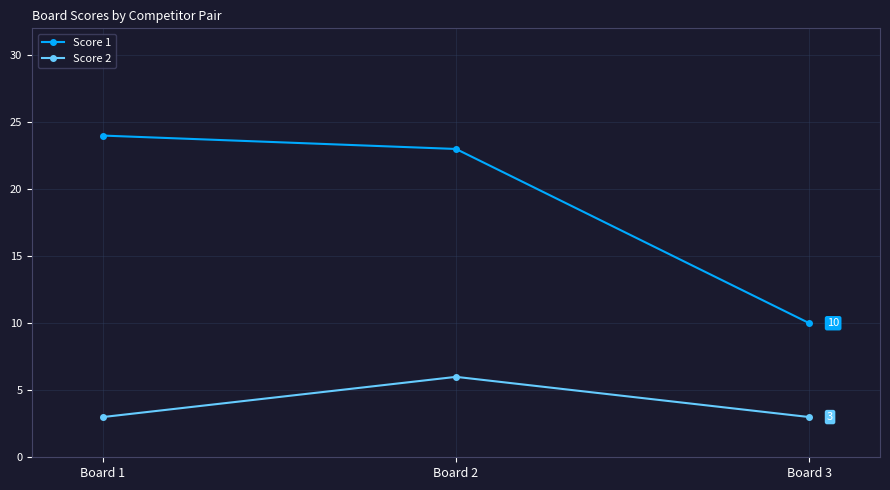

What is the value of the Score 2 point at the 2nd from the left?

6